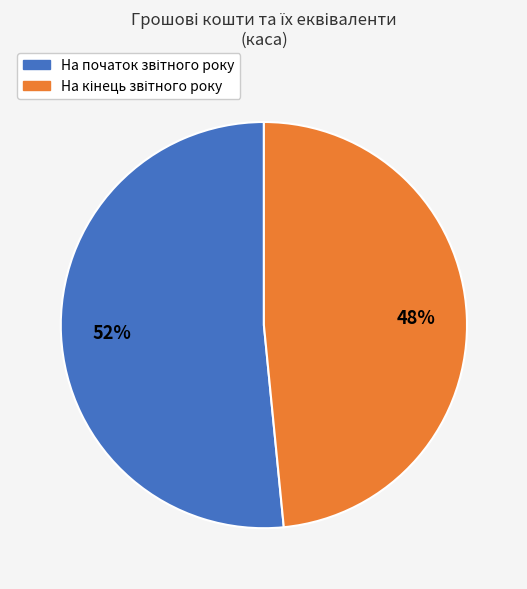

Is there any slice that represents more than half of the pie?

Yes